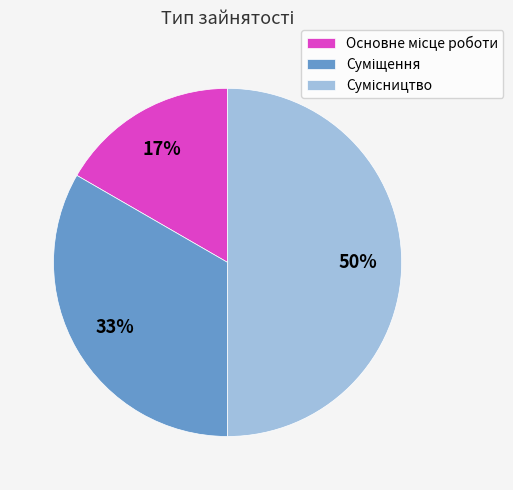

To the nearest percent, what is the difference between the largest and smallest slice percentages?

33%